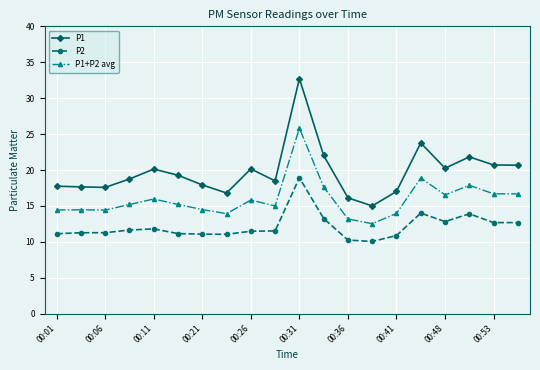

List the series in order of their peak value, lowest first.

P2, P1+P2 avg, P1